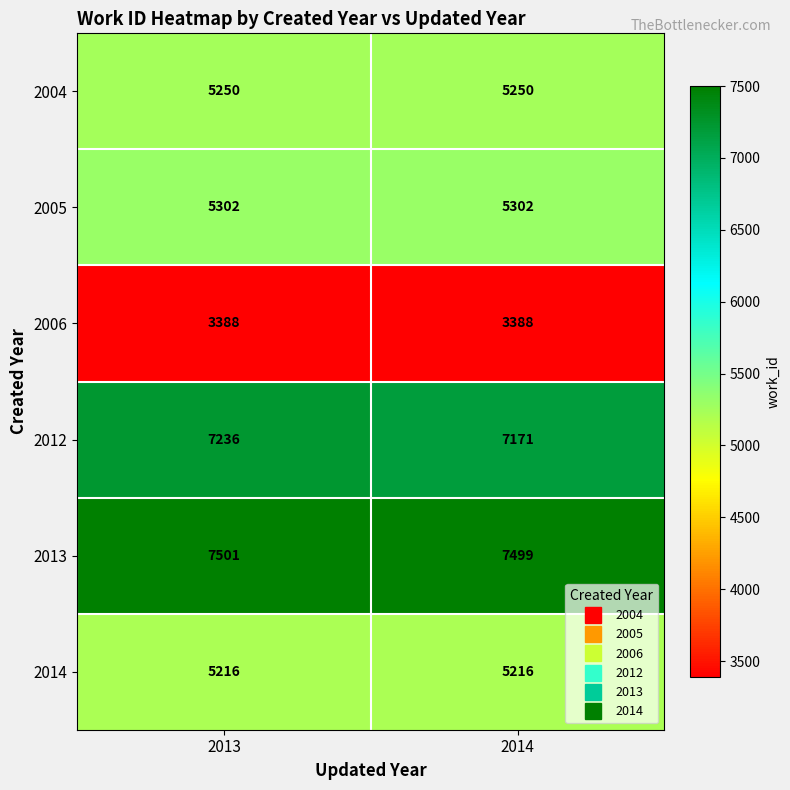

Rank the series by their maximum value, from lowest to highest.

2006, 2014, 2004, 2005, 2012, 2013